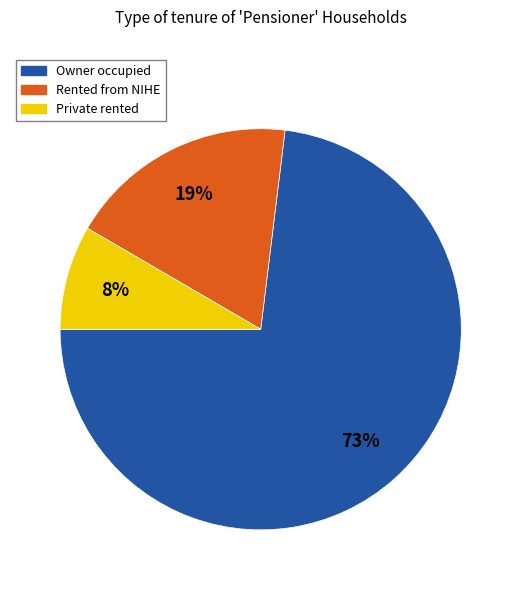

What is the smallest slice in the pie chart?

Private rented